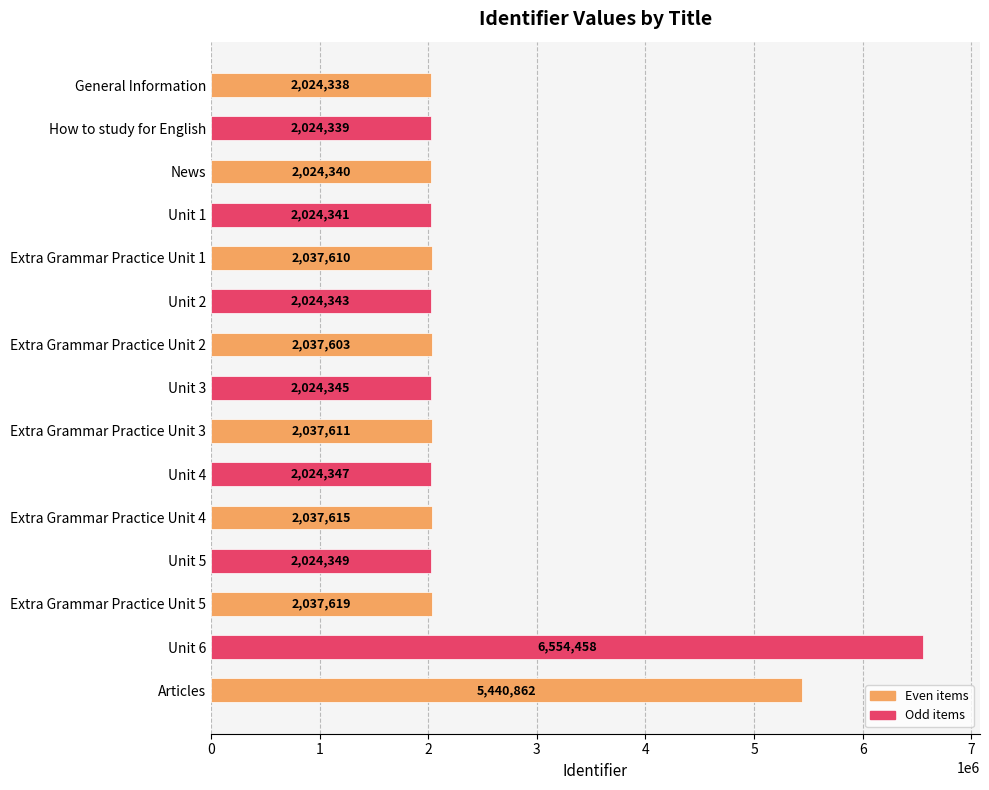

What is the difference between the maximum and minimum values?

4530120